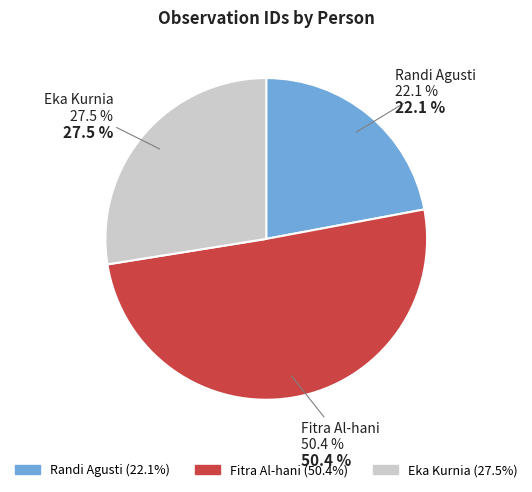

To the nearest percent, what percentage of the pie is Fitra Al-hani?

50%